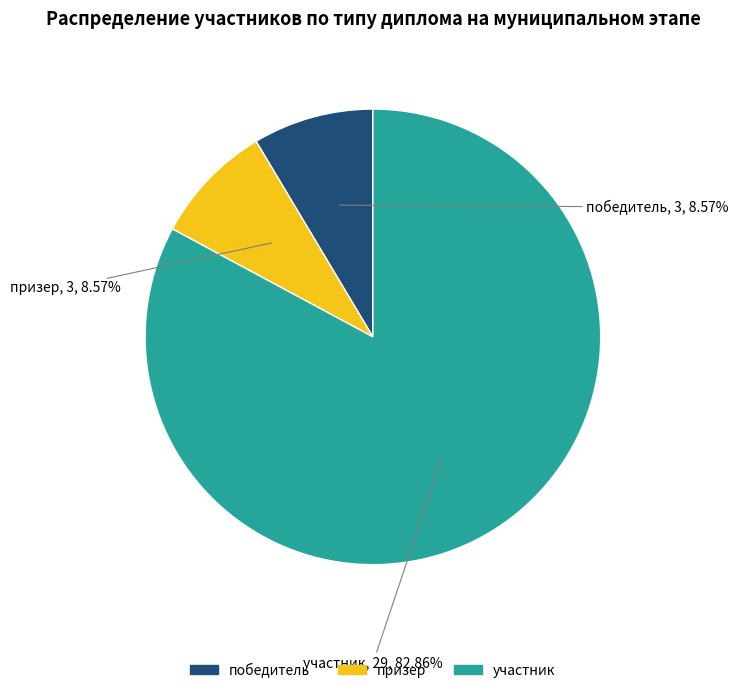

Do участник and призер together represent more than half of the pie?

Yes